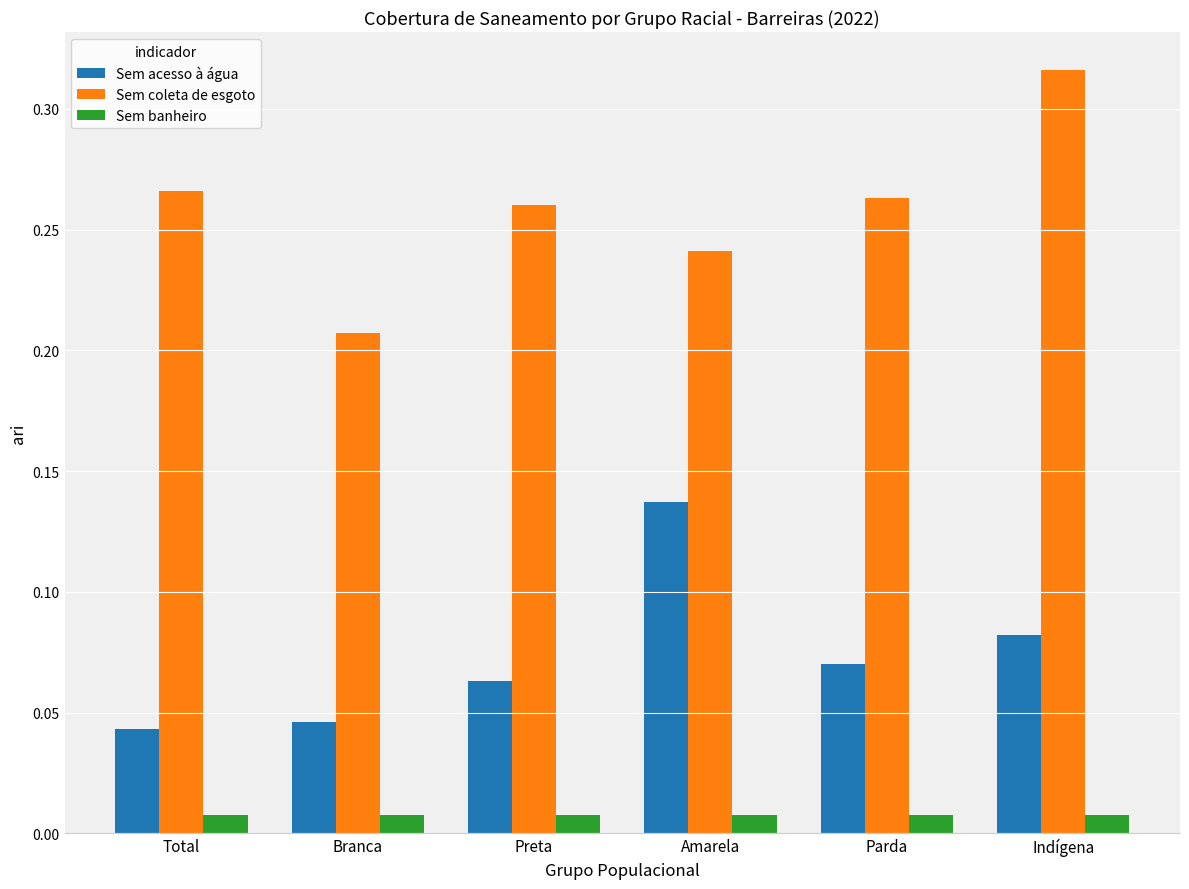

Are the bars grouped side by side (vs. stacked)?

Yes